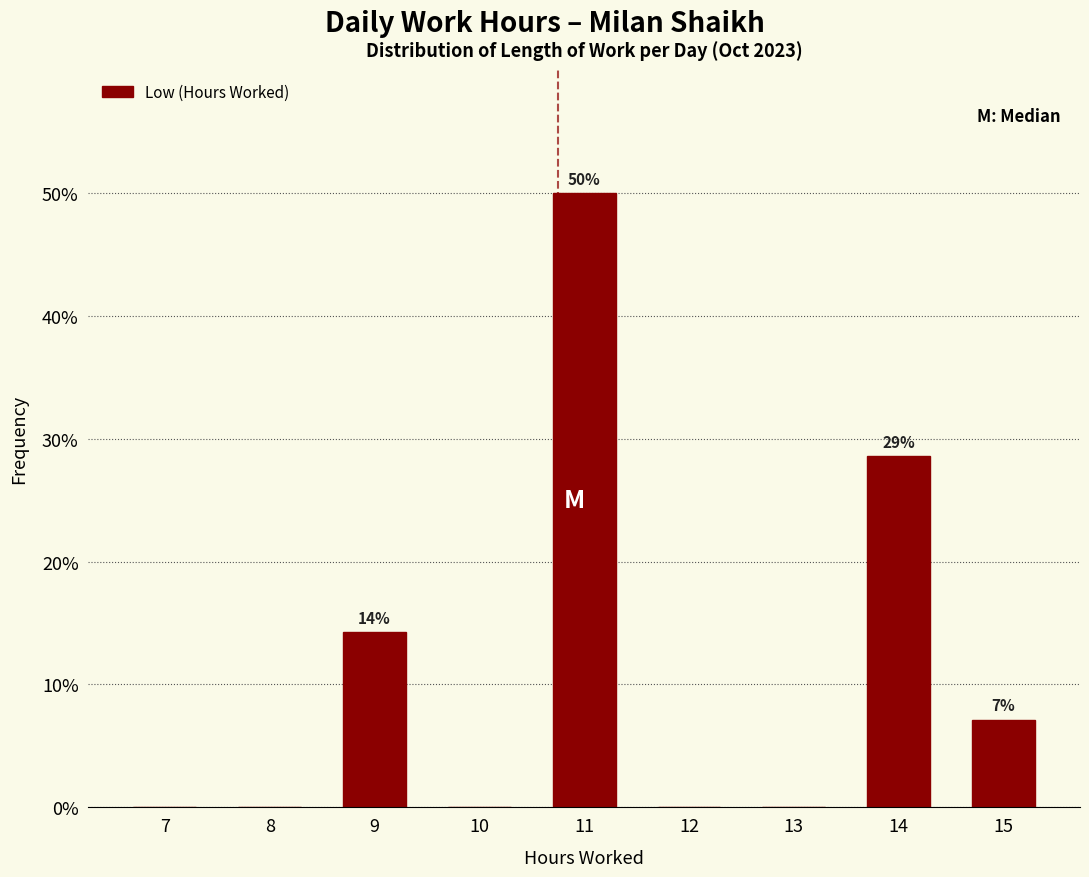

Reading left to right, what are all the values shown in this chart?

7=0.0	8=0.0	9=14.3	10=0.0	11=50.0	12=0.0	13=0.0	14=28.6	15=7.1